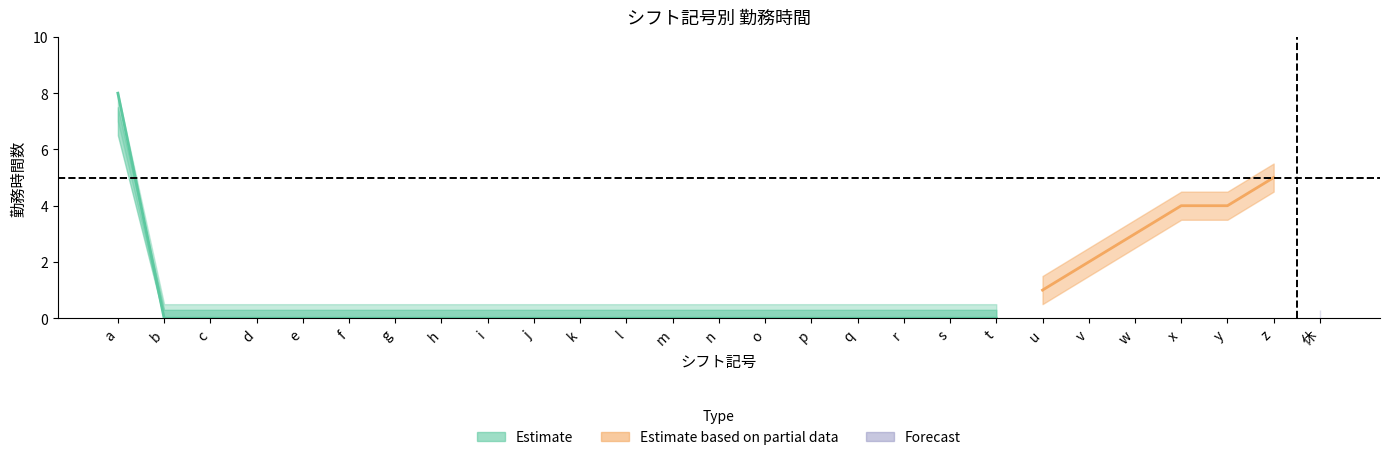

List the labels in order of 勤務時間_lower value, smallest first.

b, c, d, e, f, g, h, i, j, k, l, m, n, o, p, q, r, s, t, 休, u, v, w, x, y, z, a